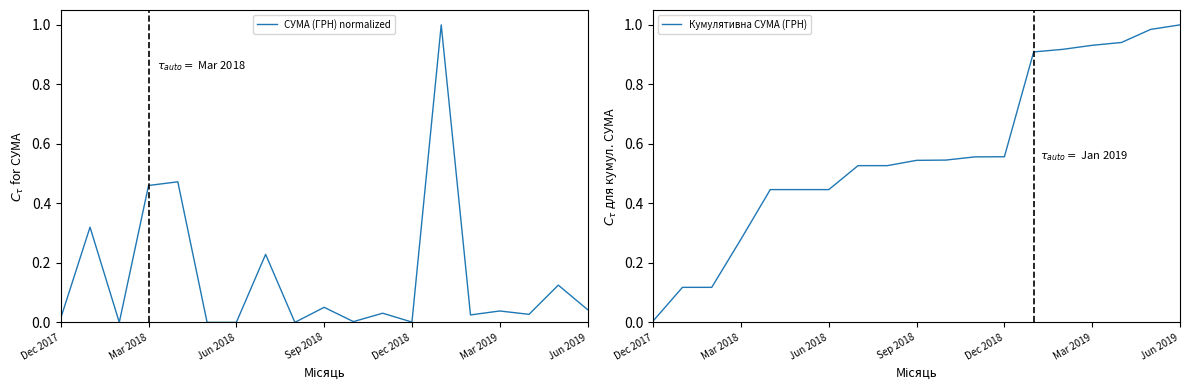

What is the difference between the second highest and minimum values in the Кумулятивна СУМА (ГРН) series?

1.0